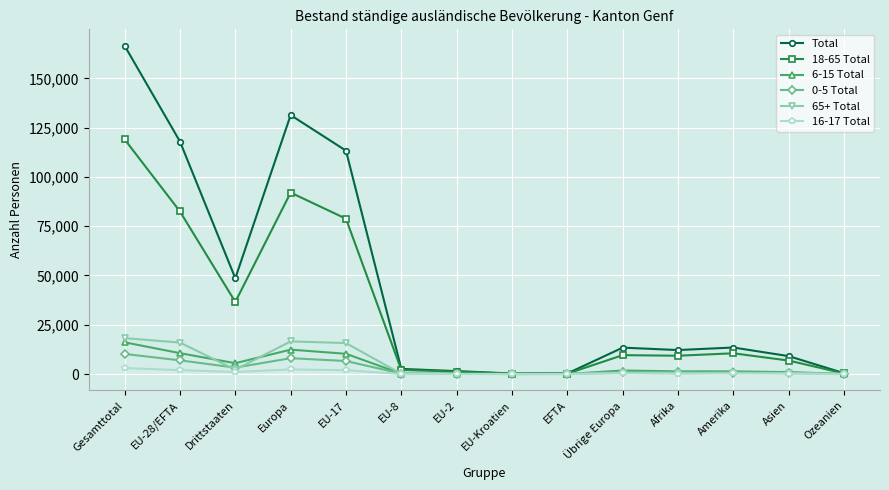

What is the difference between the highest and lowest values at Amerika?

13145